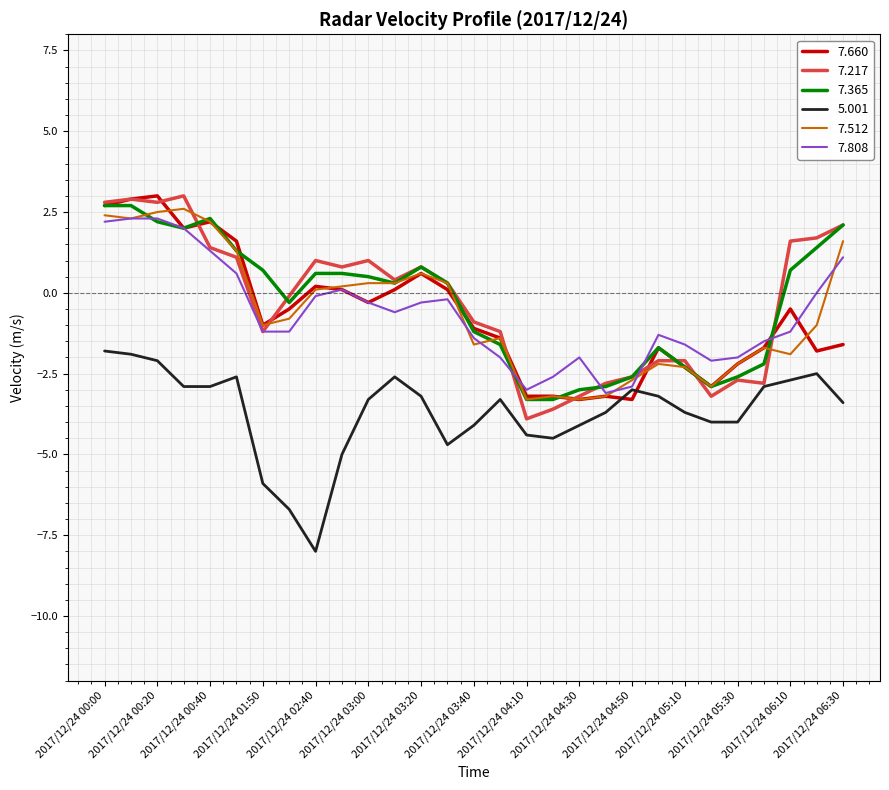

What is the smallest value displayed?

-8.0